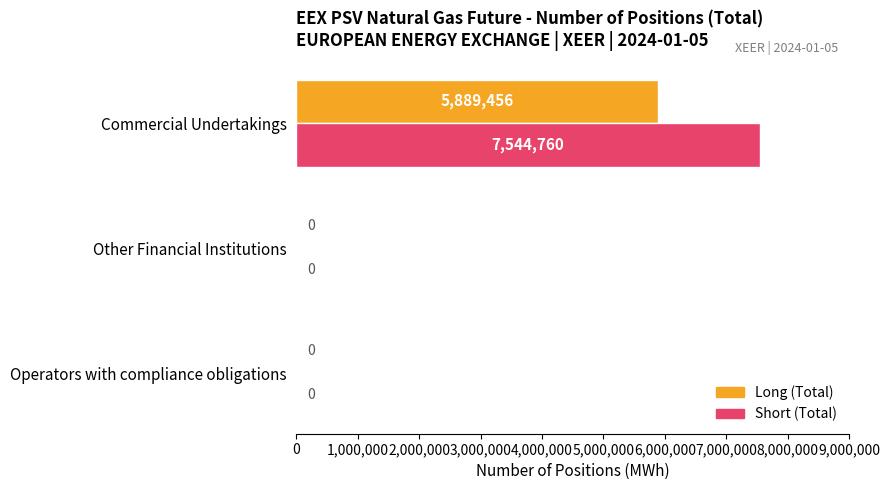

Which series changed the most between Operators with compliance obligations and Commercial Undertakings?

Short (Total)